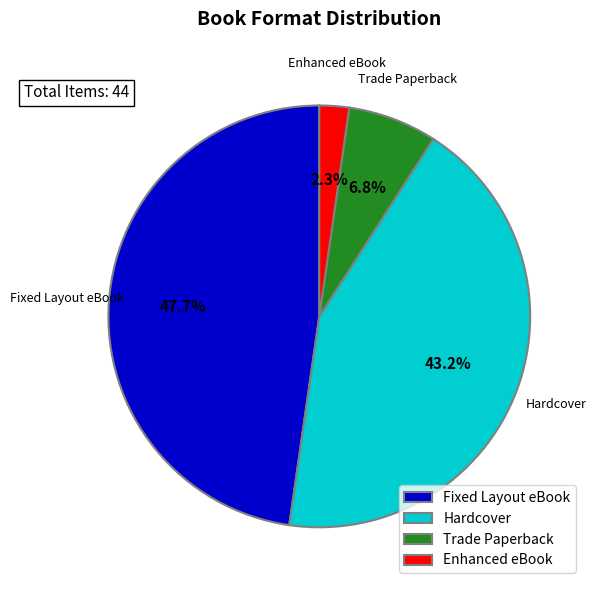

Which category has the smallest portion of the pie?

Enhanced eBook